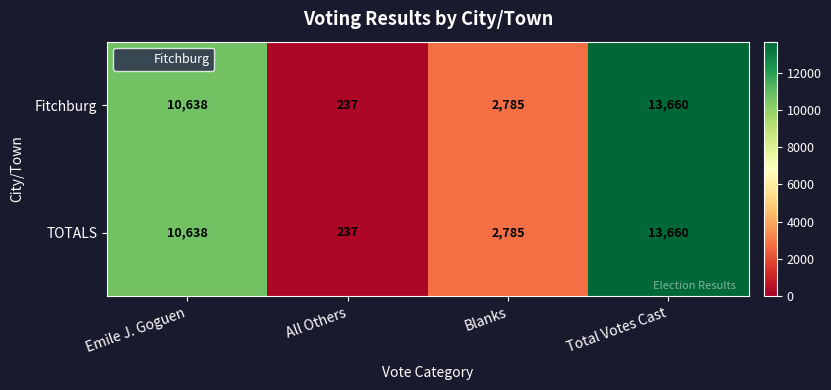

What is the maximum value shown in the chart?

13660